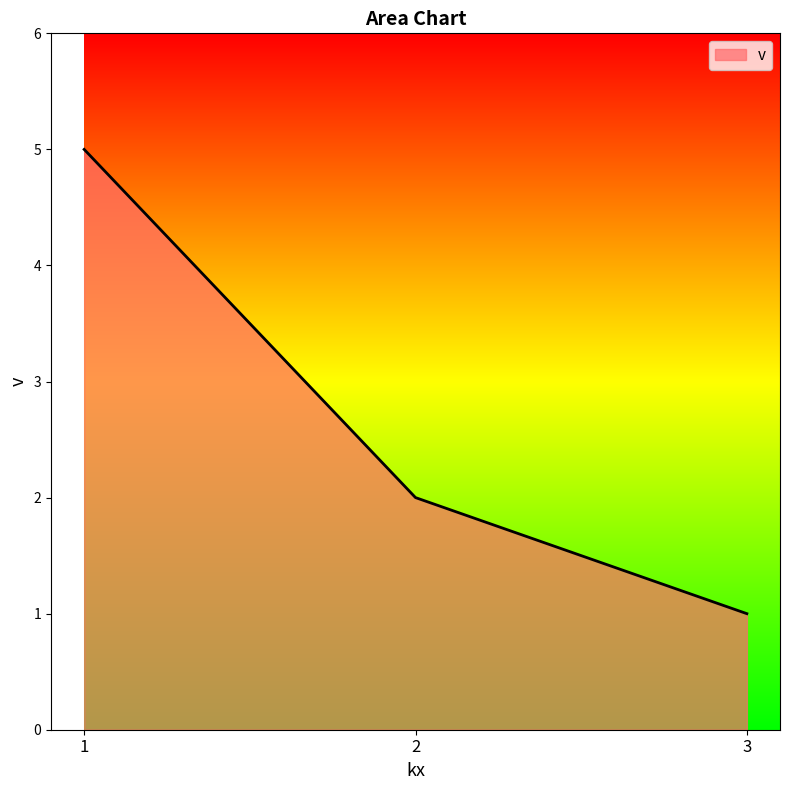

The chart shows a value of 2 at 2. True or false?

True